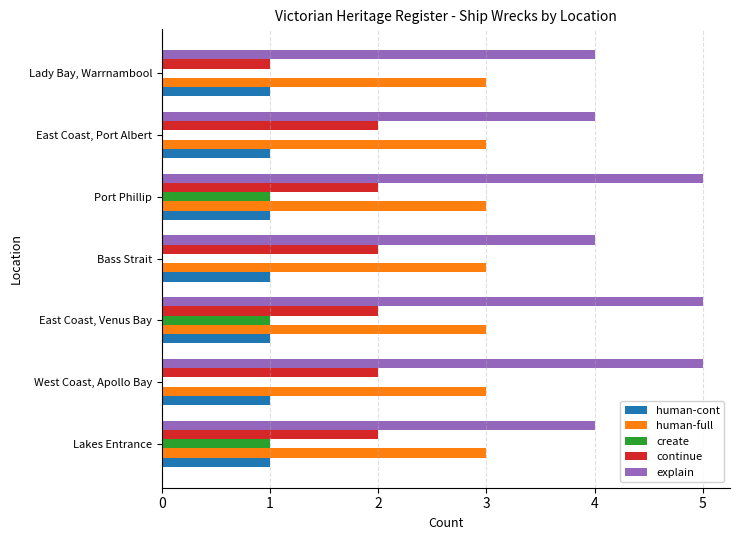

True or false: create has a value of 1 at Port Phillip.

True